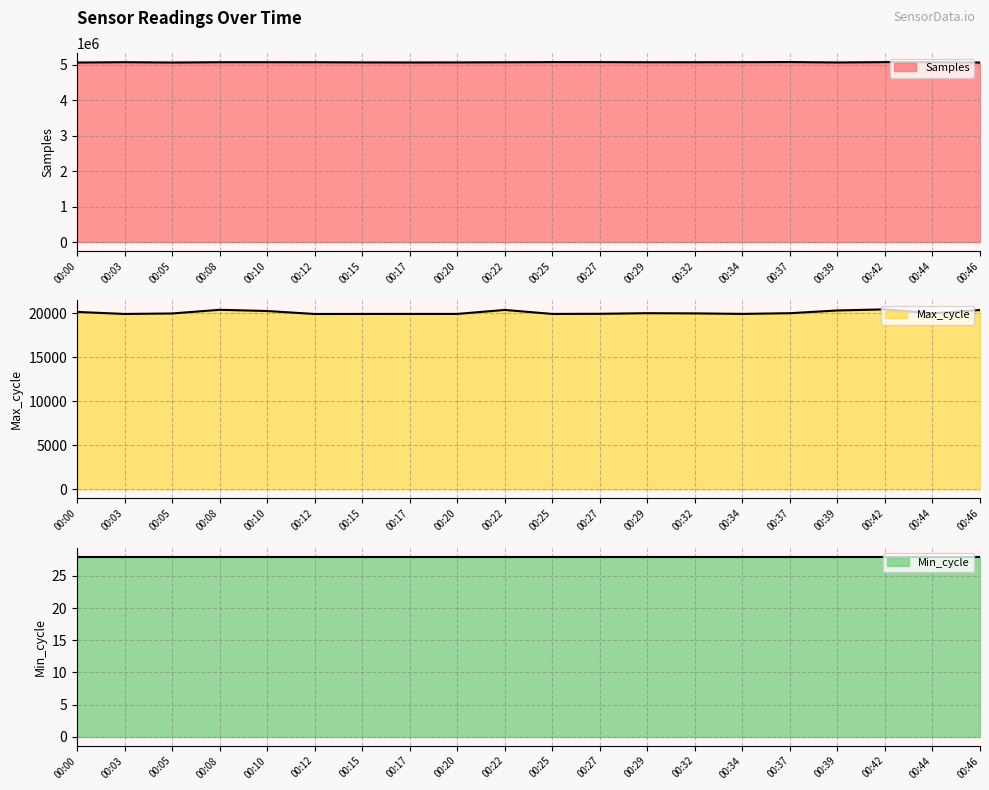

Is it true that Samples equals 5068514 at 00:12?

True